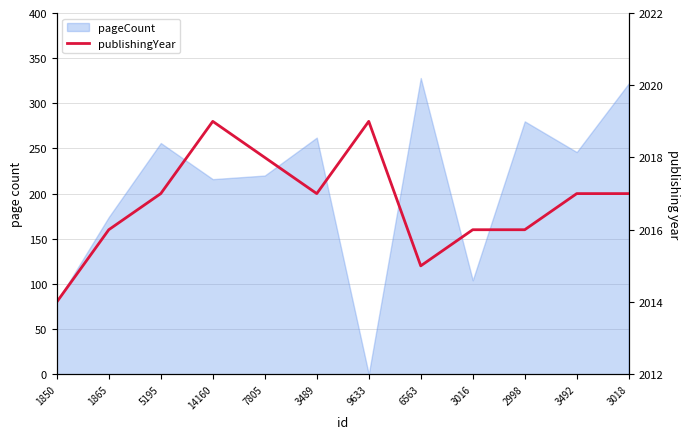

How many data points does each series have?

12